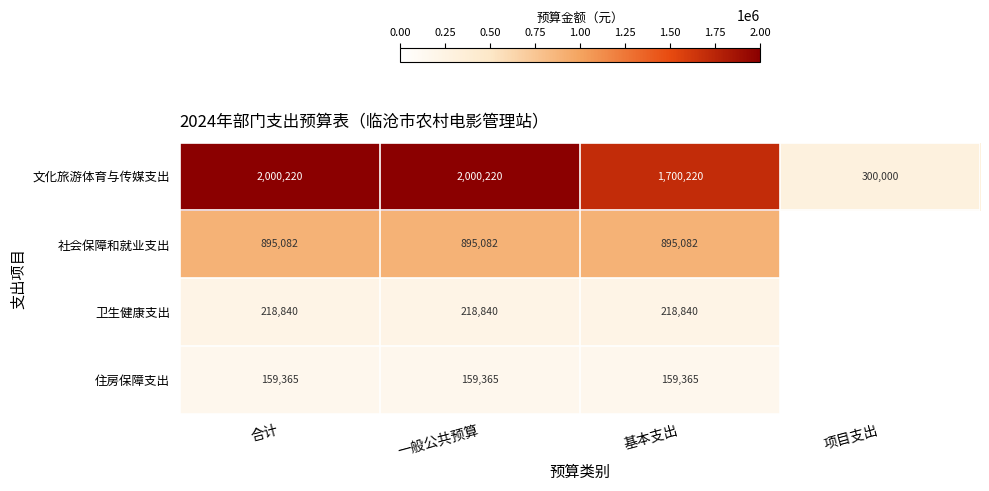

What is the difference between the maximum and minimum values in the 文化旅游体育与传媒支出 series?

1700220